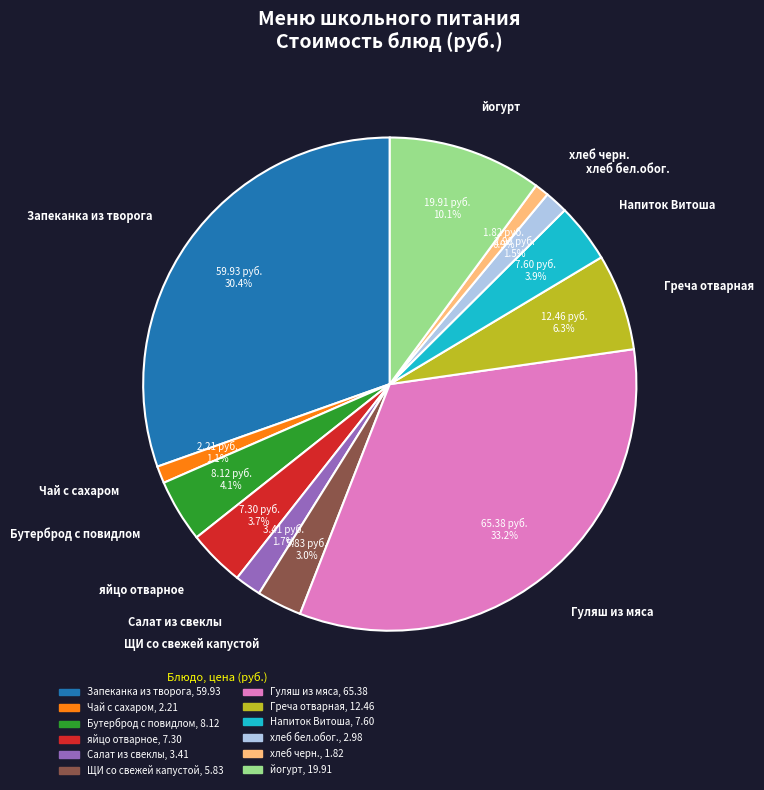

Between хлеб бел.обог. and Запеканка из творога, which is larger?

Запеканка из творога